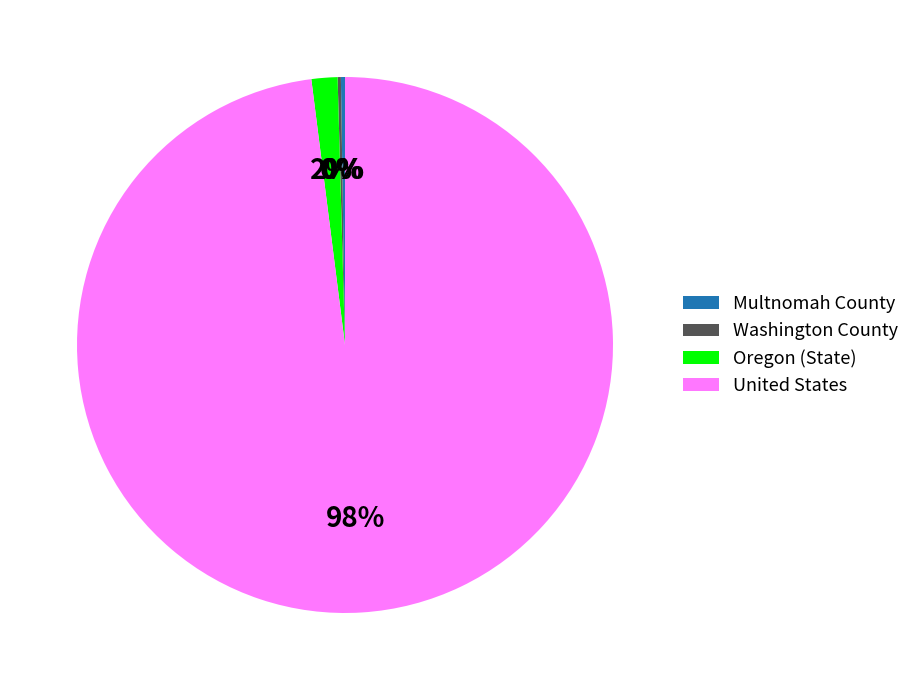

The United States slice represents 83% of the pie. True or false?

False